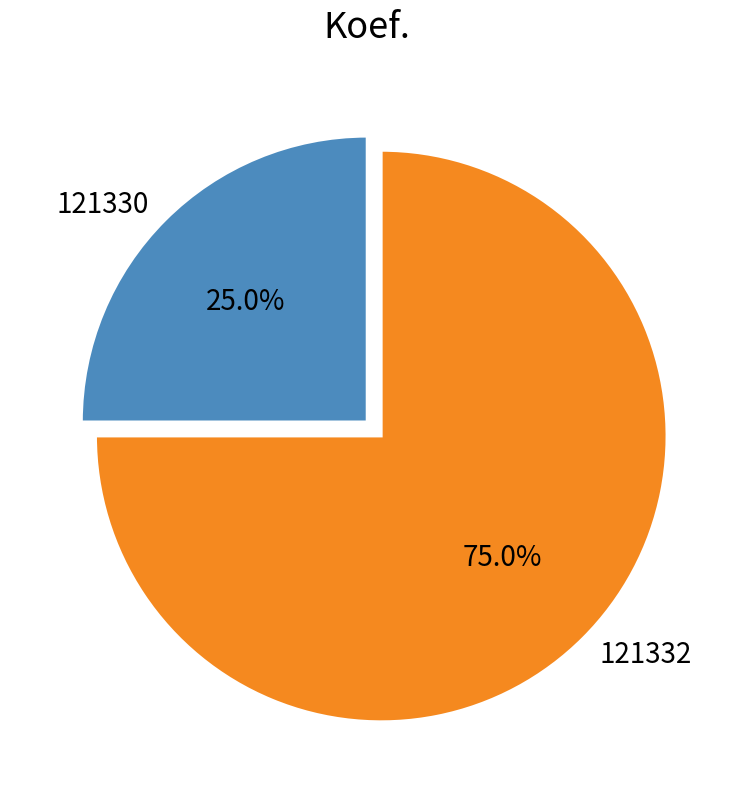

What is the majority slice?

121332